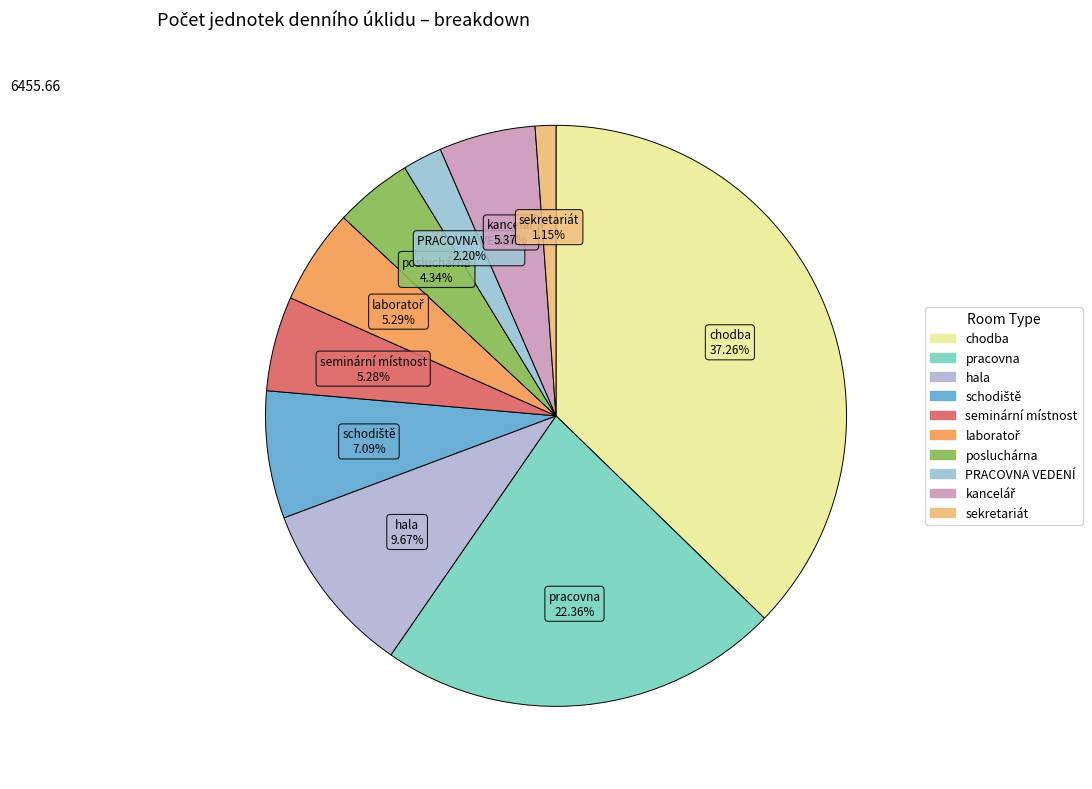

The PRACOVNA VEDENÍ slice represents 10% of the pie. True or false?

False